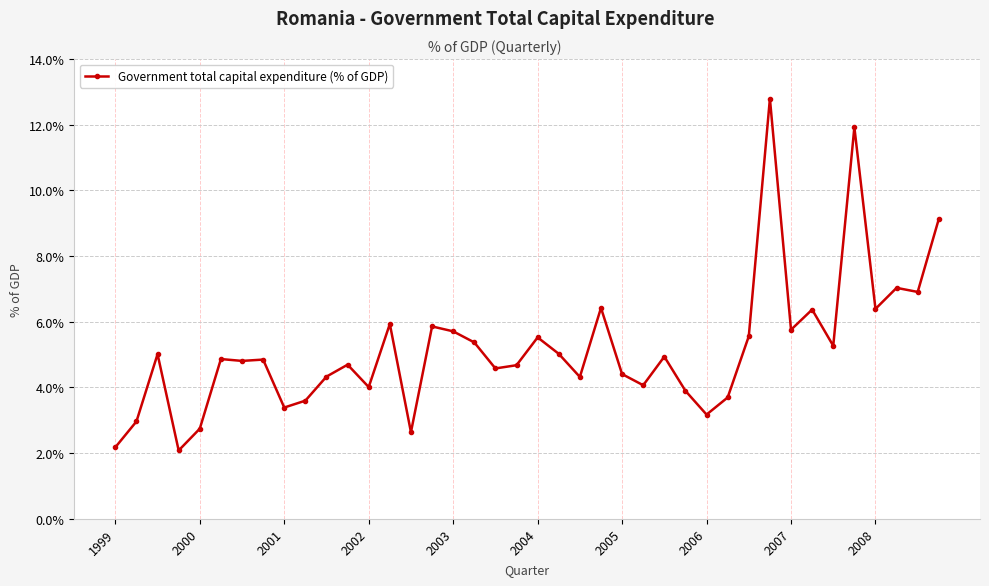

What is the value of the 18th point from the left?

5.4